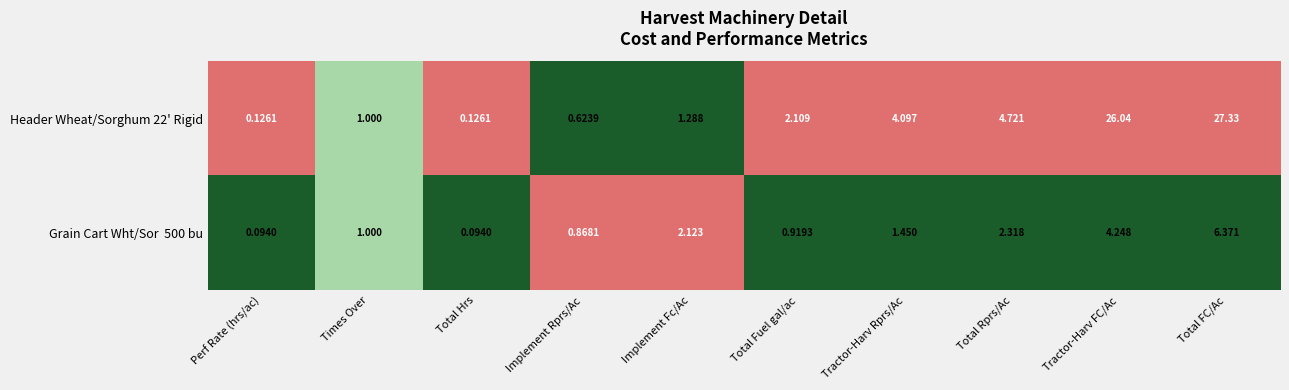

At which category is the sum across all series the highest?

Total FC/Ac